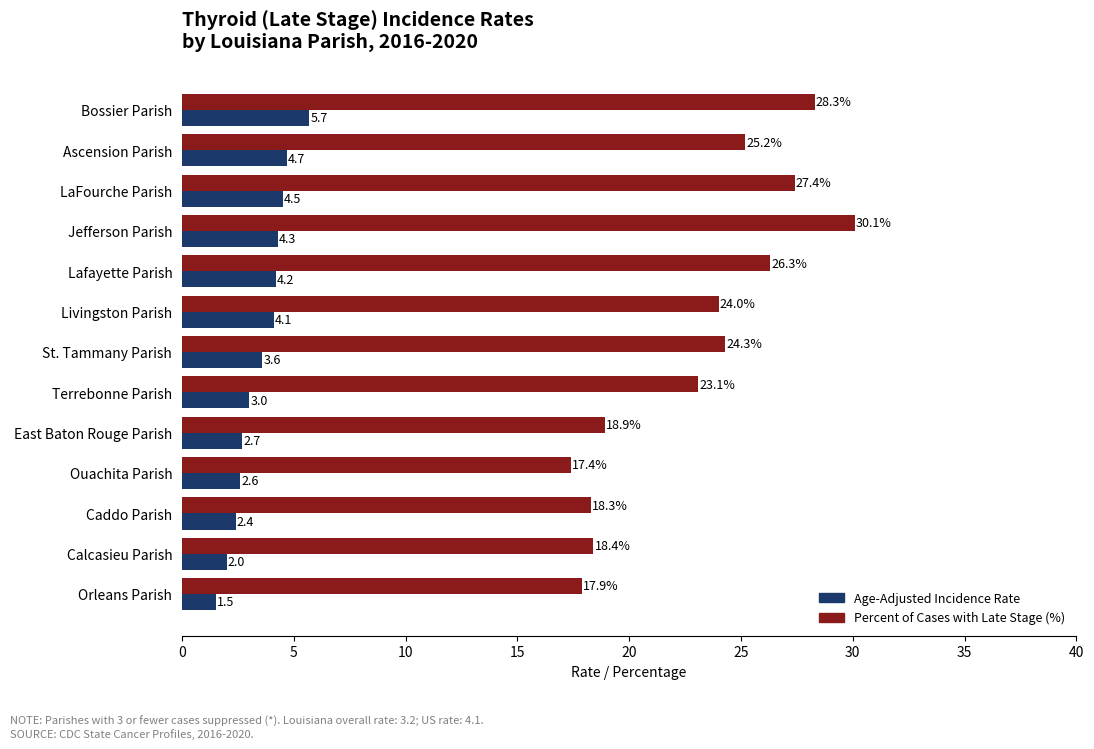

Which label corresponds to the smallest value in the chart?

Orleans Parish